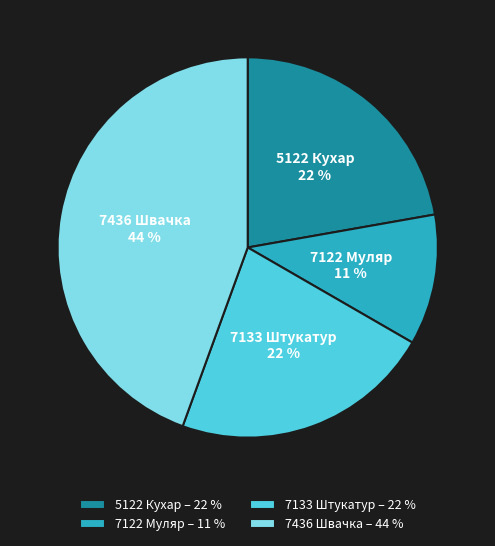

Is the sum of 7436 Швачка and 7133 Штукатур greater than half?

Yes